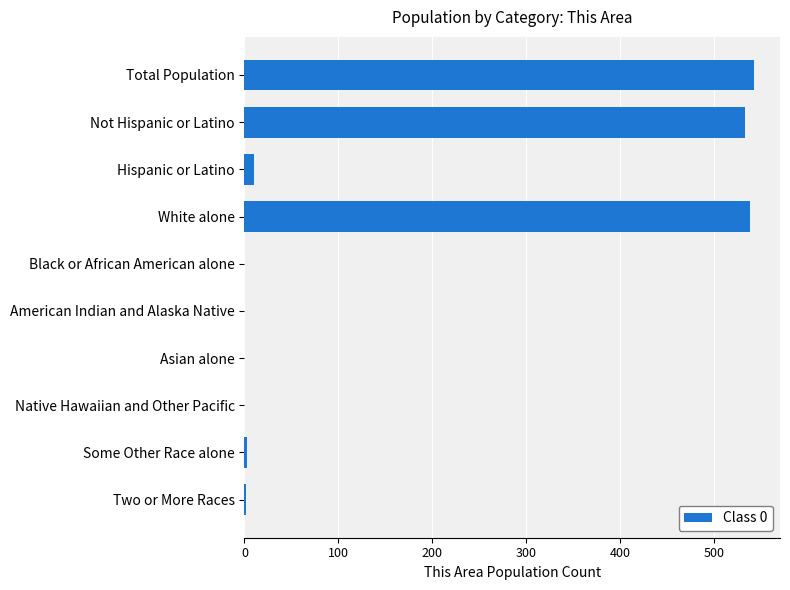

Is it true that the value at Asian alone is 0?

True